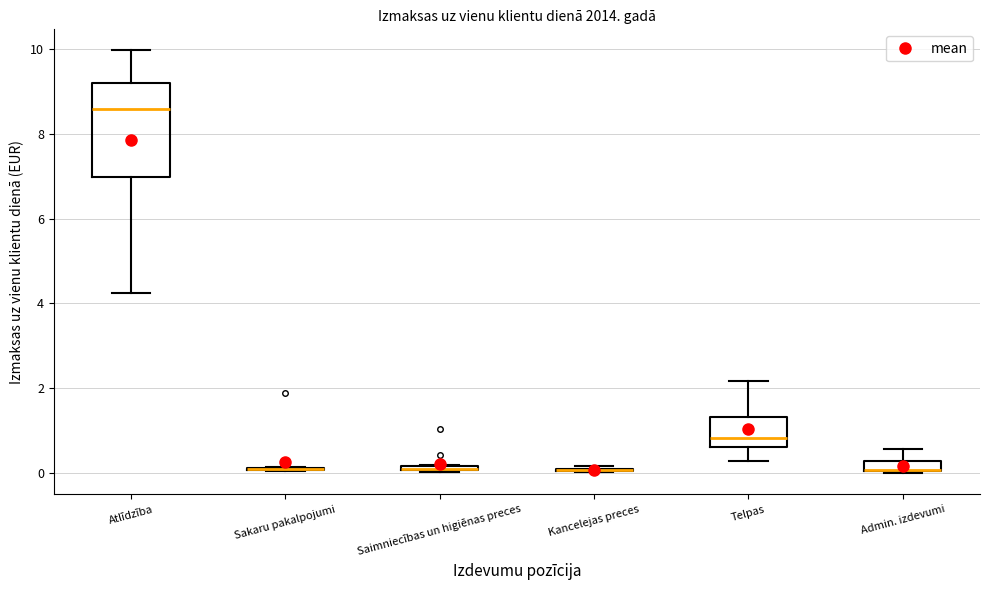

Comparing the boxes themselves (not the whiskers), which one is the tallest?

Atlīdzība